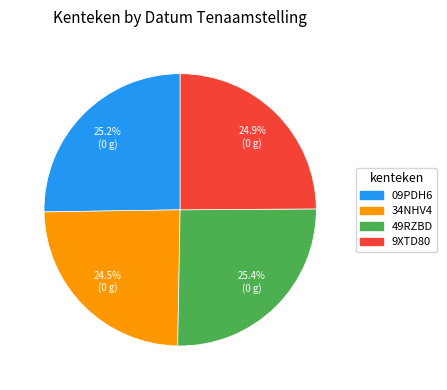

Does 49RZBD account for over 50% of the chart?

No